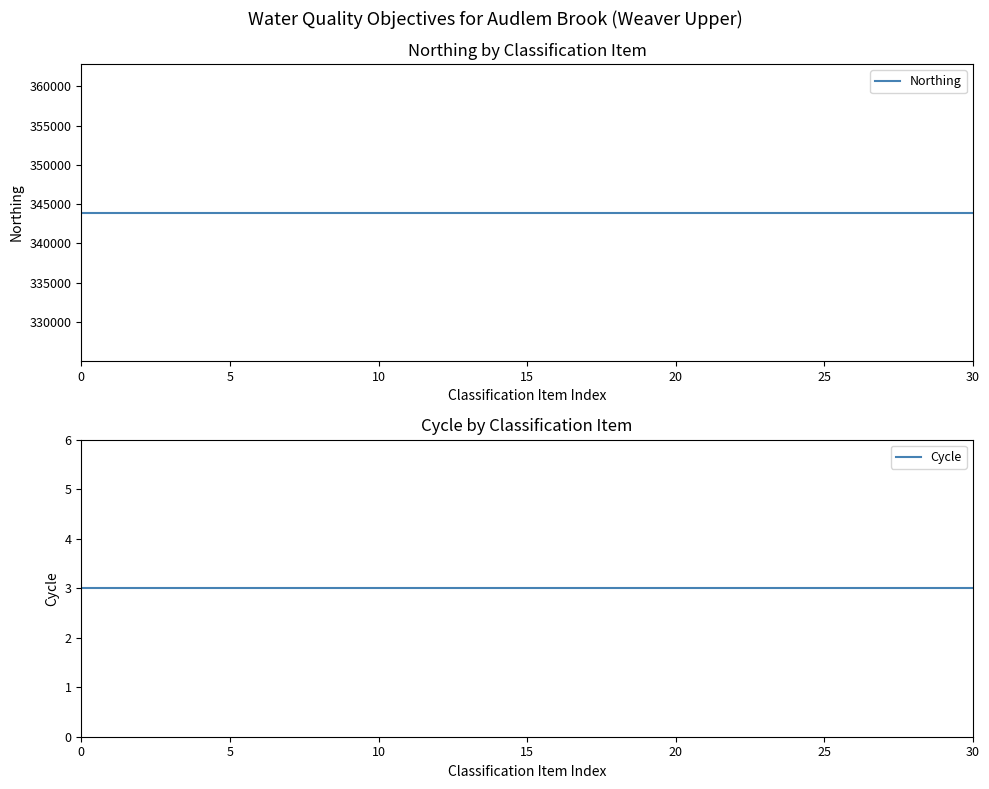

What is the spread (max minus min) of values at 13?

343917